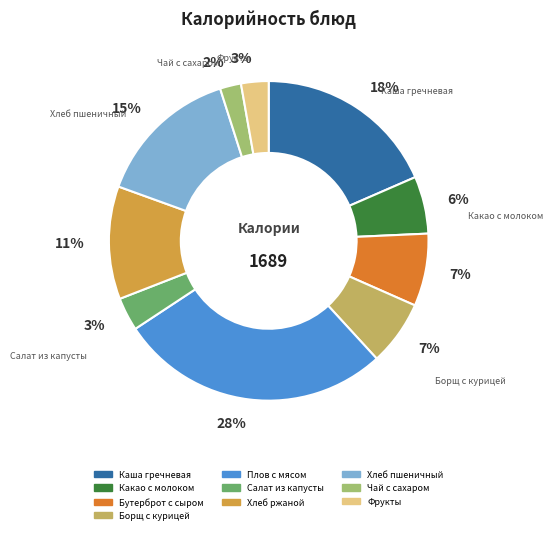

Do Чай с сахаром and Хлеб пшеничный together represent more than half of the pie?

No